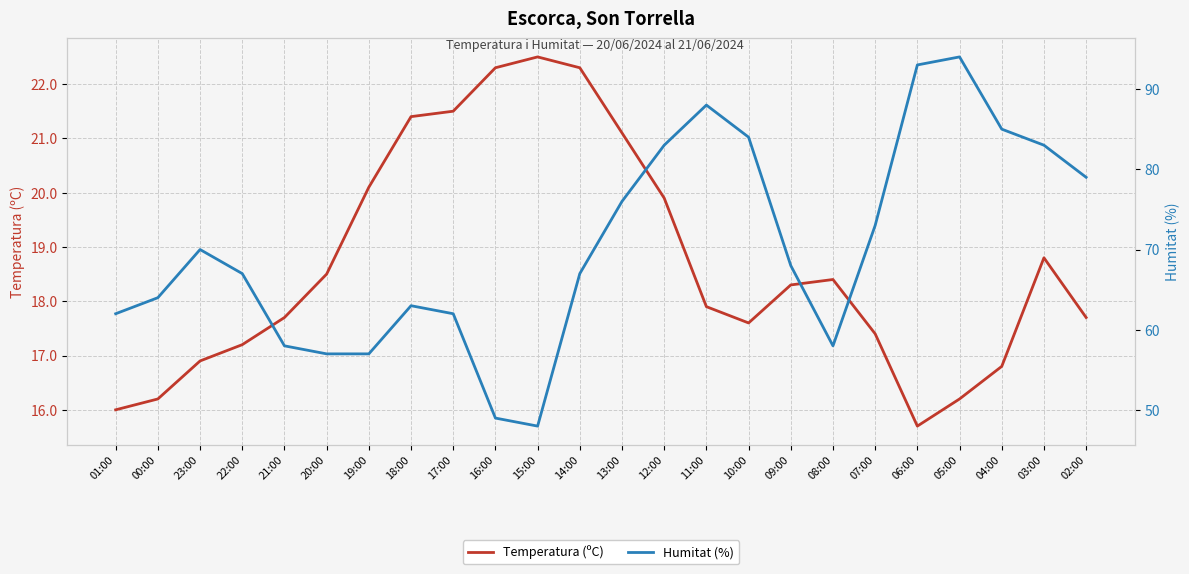

What is the sum of all Temperatura (ºC) values?

448.4